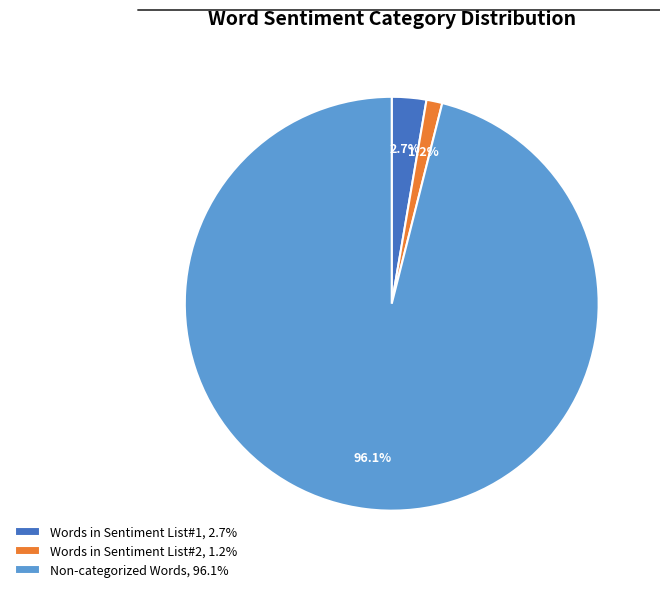

Which category has the smallest portion of the pie?

Words in Sentiment List#2, 1.2%